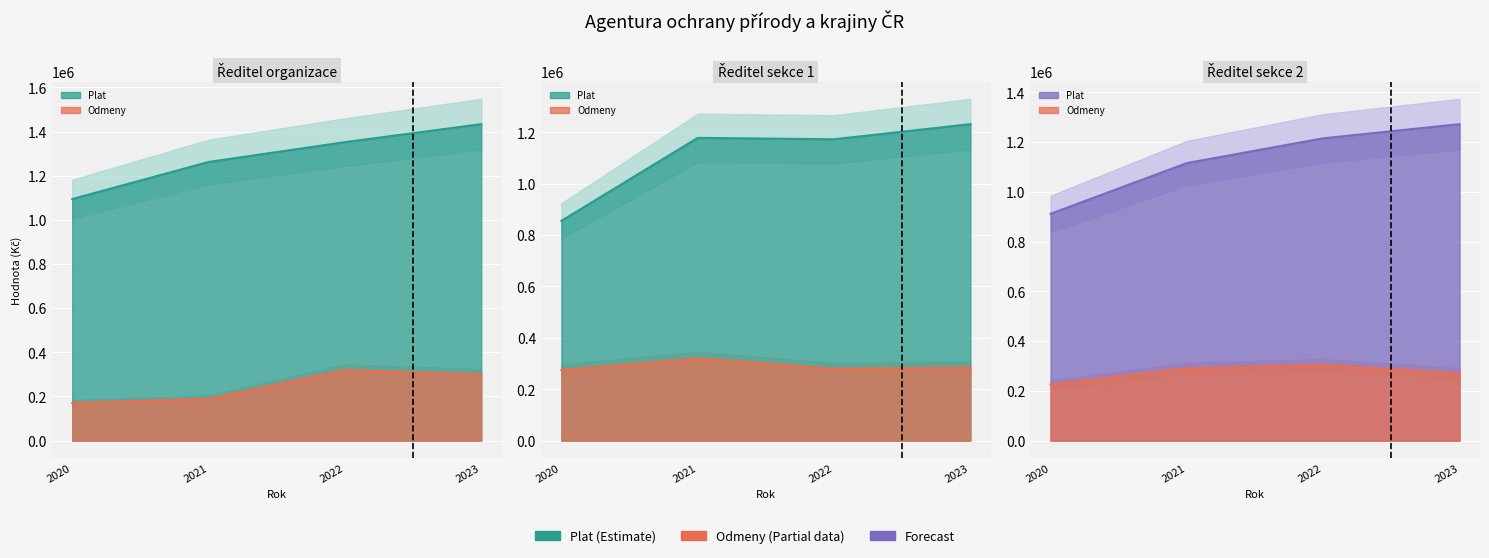

What is the value of the Ředitel organizace - Plat point at the 1st from the left?

1094372